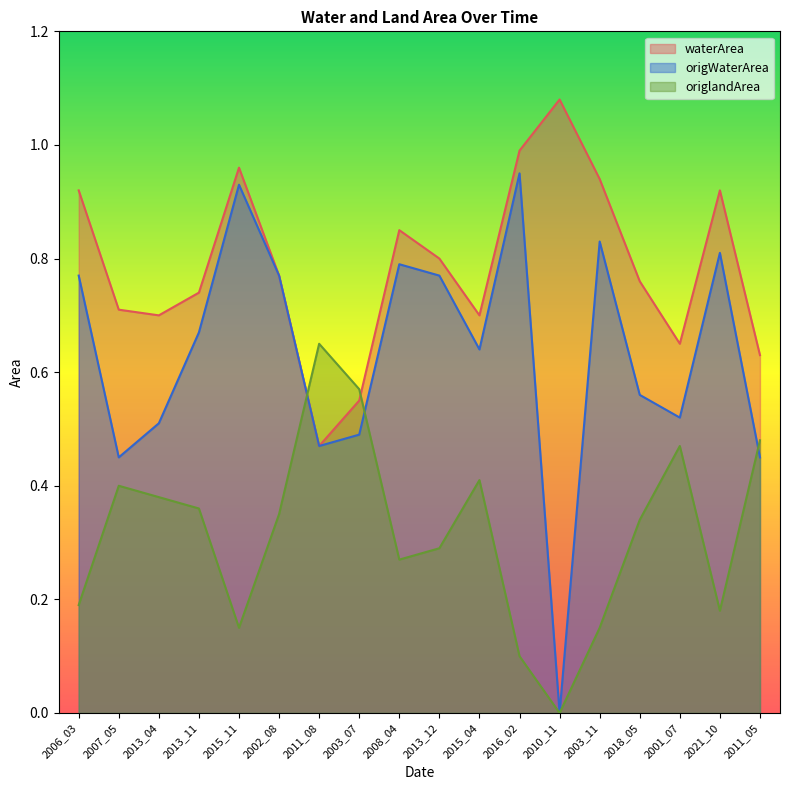

What is the spread (max minus min) of values at 2013_11?

0.4